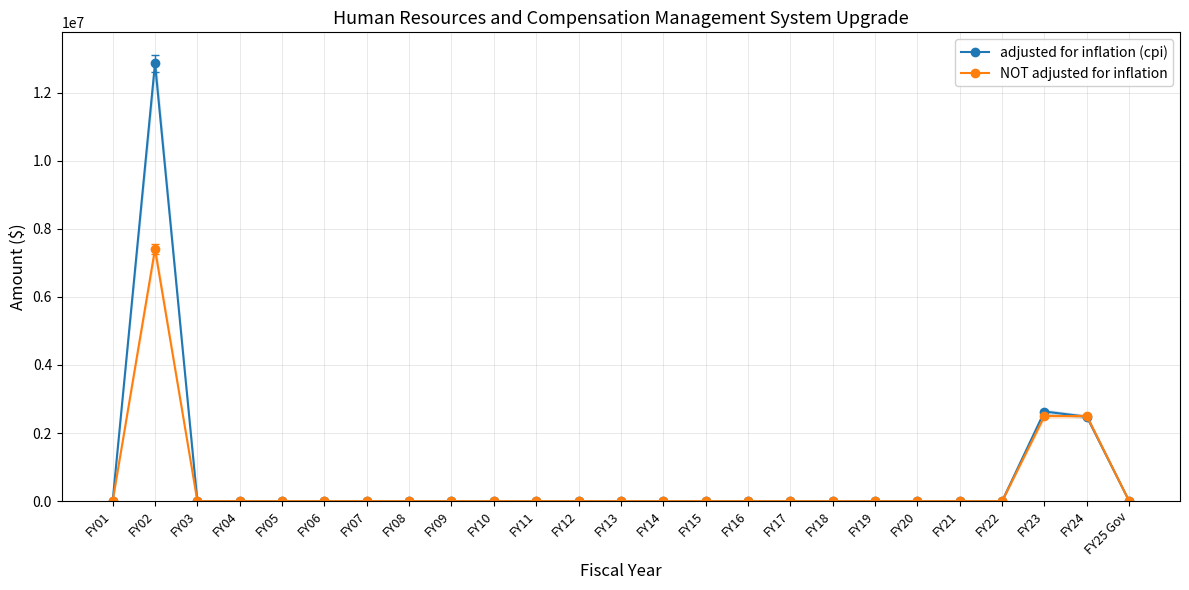

The adjusted for inflation (cpi) series shows -6070614 at FY01. True or false?

False